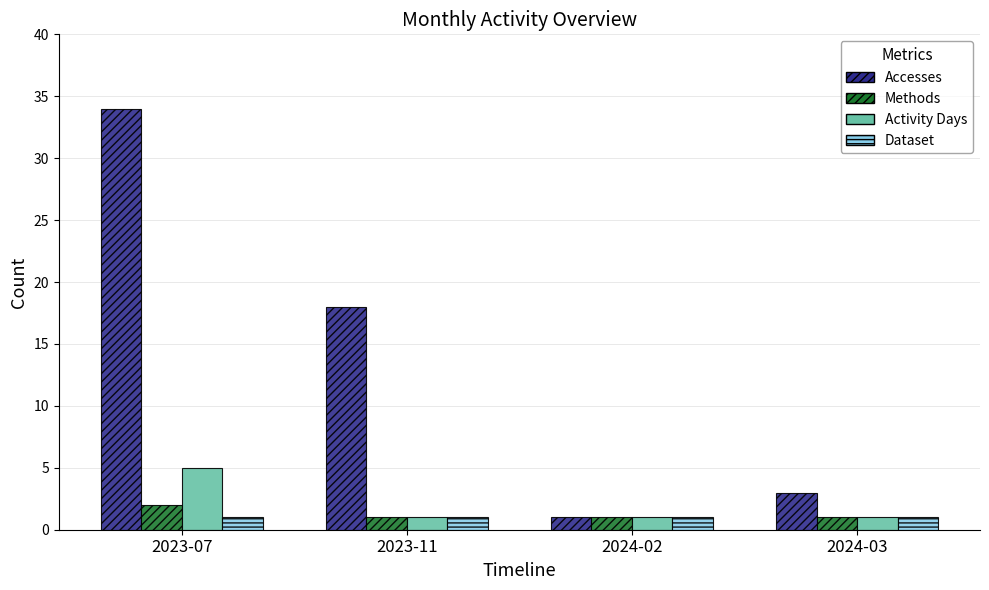

Is it true that Methods equals 1 at 2024-03?

True